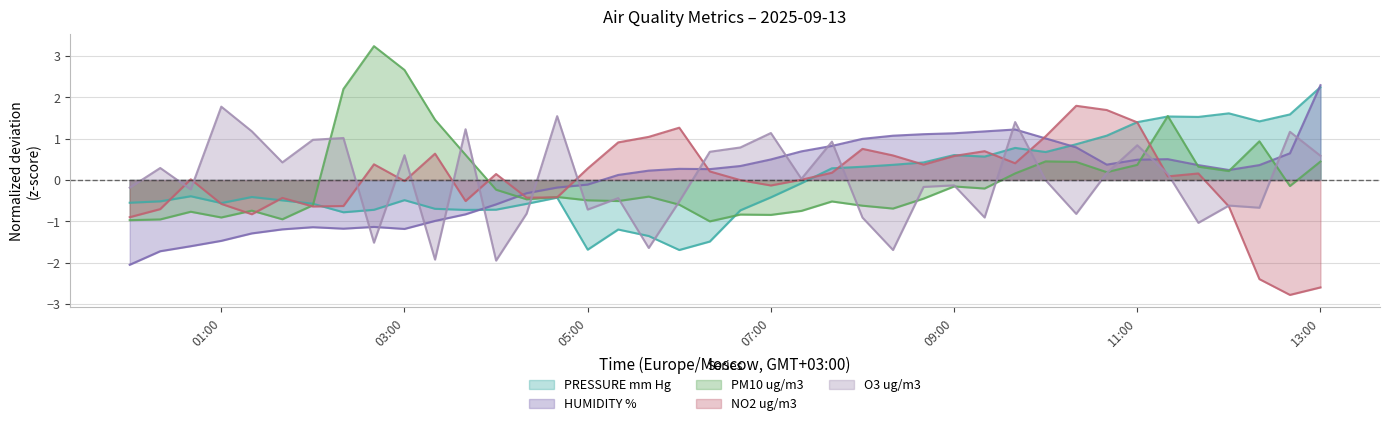

After their last crossing, which series has the higher values: O3 ug/m3 or PRESSURE mm Hg?

PRESSURE mm Hg